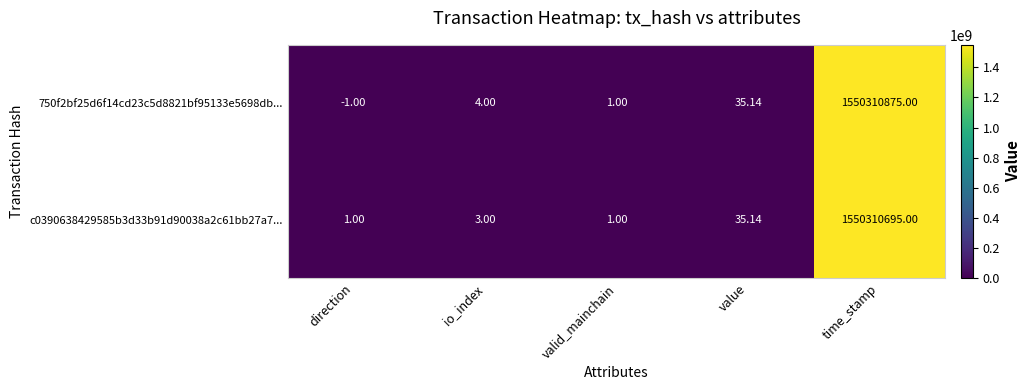

At which label does 750f2bf25d6f14cd23c5d8821bf95133e5698db... reach its minimum?

direction